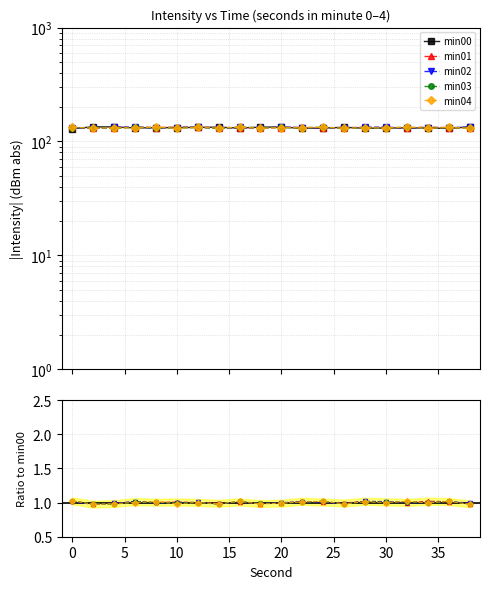

How many series are shown in this chart?

5